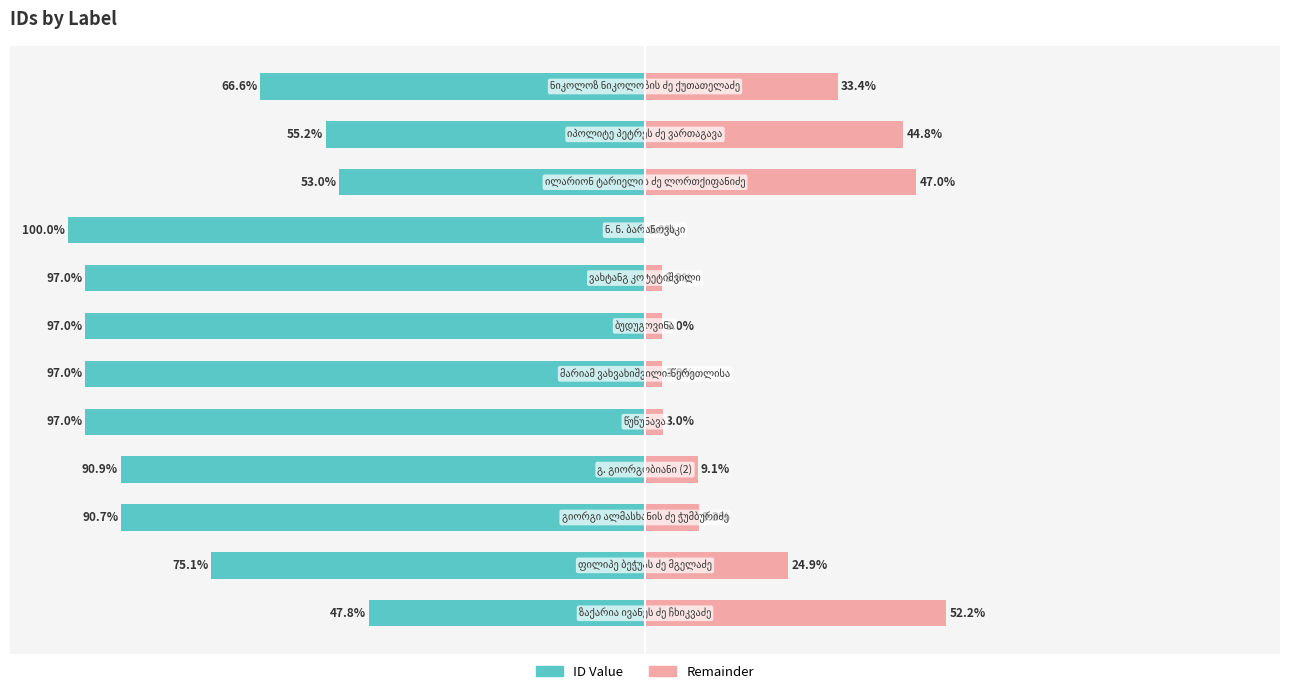

The value of Remainder at 1 is 5.0. True or false?

False